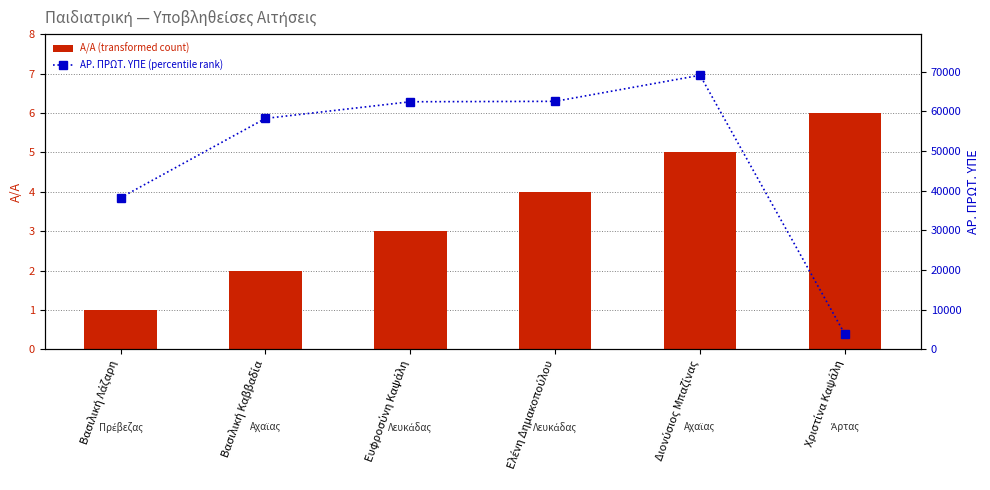

The value of ΑΡ. ΠΡΩΤ. ΥΠΕ at Ευφροσύνη Καψάλη is 62434. True or false?

True